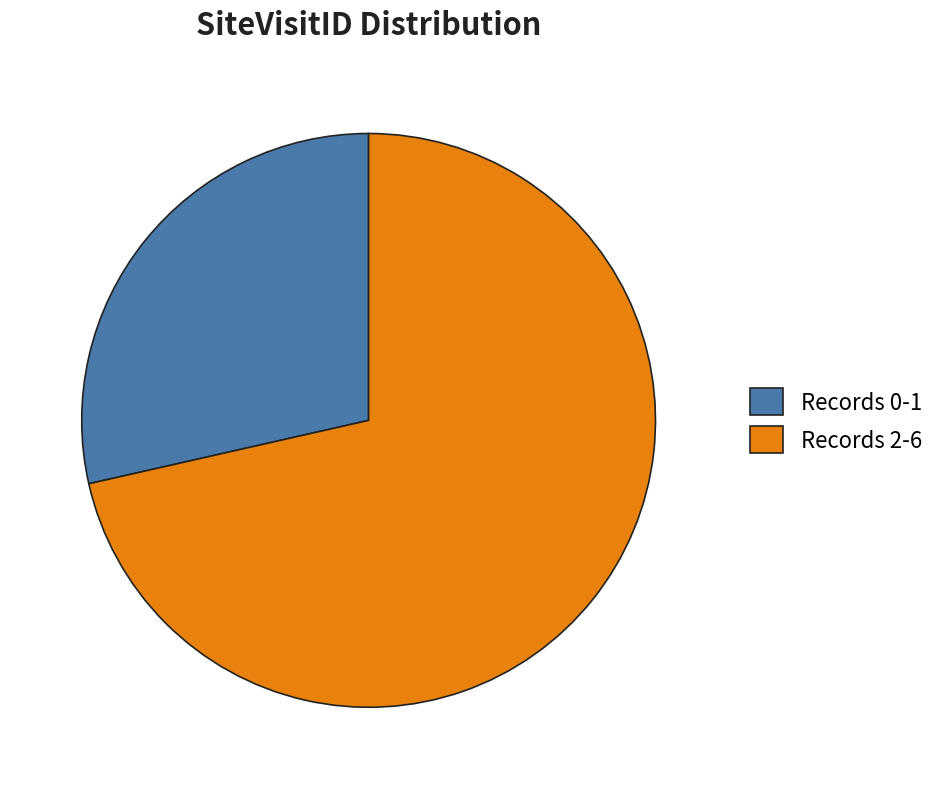

True or false: Records 0-1 accounts for 15% of the total.

False